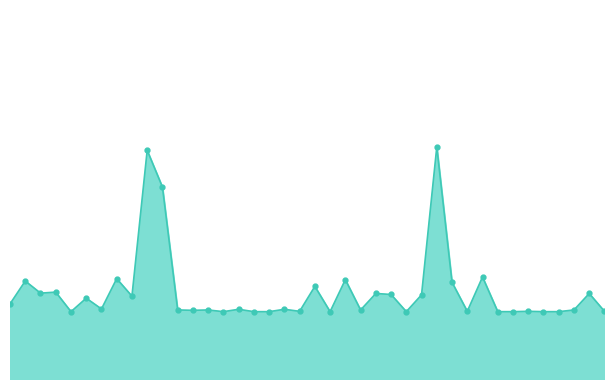

Which category has the highest value across all series?

01:09